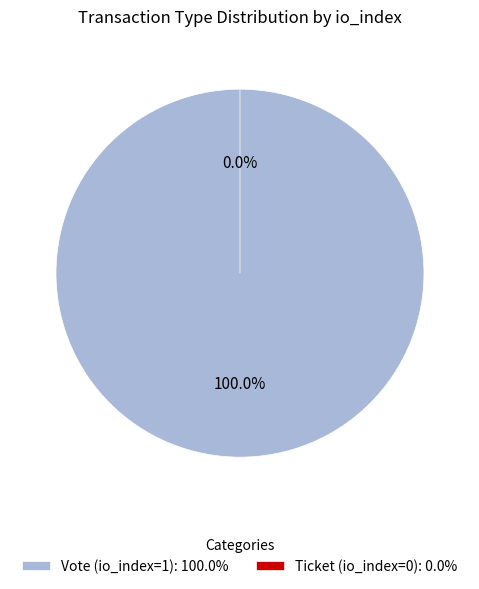

True or false: Ticket (io_index=0) accounts for 1% of the total.

False